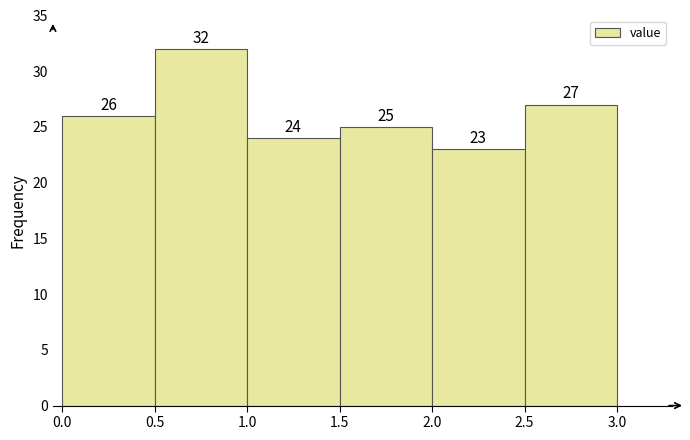

Which range on the x-axis has the tallest bar?

0.5 to 1.0